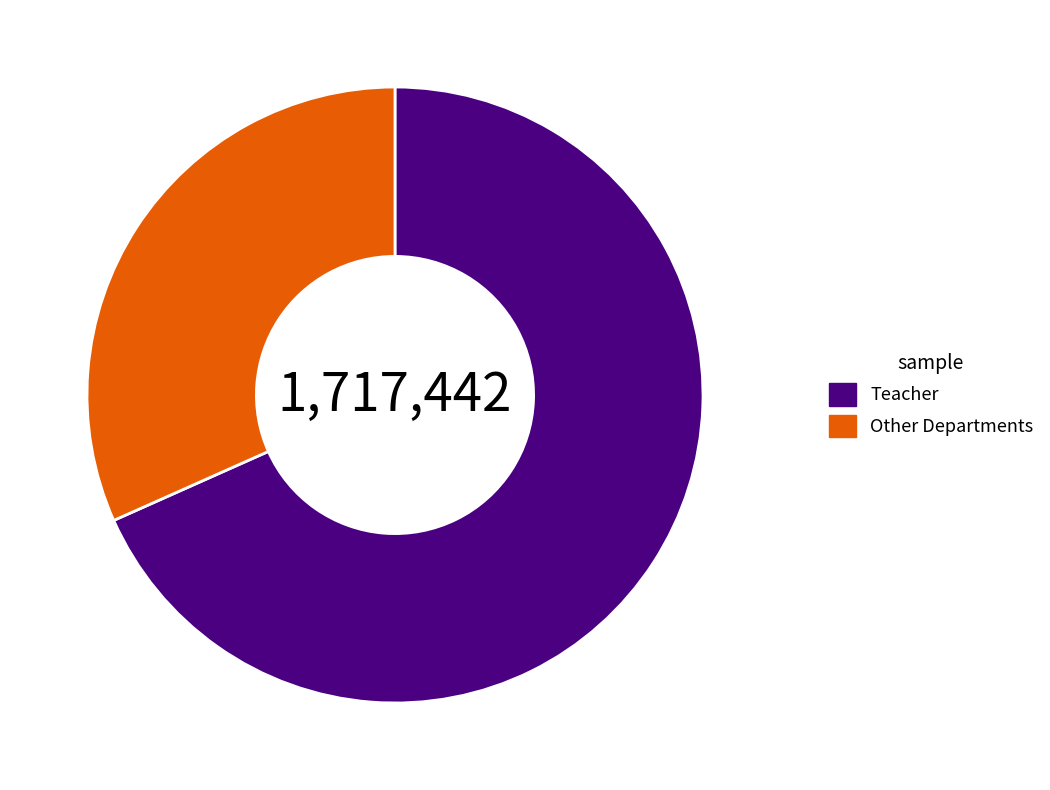

What is the smallest slice in the pie chart?

Other Departments